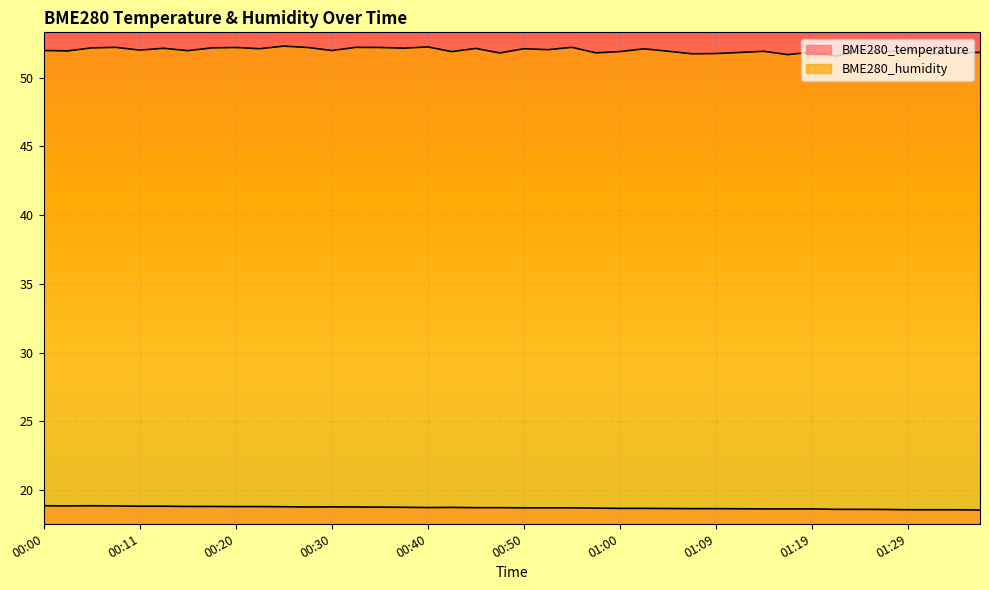

Reading left to right, list all the values displayed in this chart.

BME280_temperature: 18.9	18.9	18.9	18.9	18.8	18.8	18.8	18.8	18.8	18.8	18.8	18.8	18.8	18.8	18.8	18.8	18.7	18.8	18.7	18.7	18.7	18.7	18.7	18.7	18.7	18.7	18.7	18.7	18.7	18.6	18.6	18.6	18.6	18.6	18.6	18.6	18.6	18.6	18.6	18.6
BME280_humidity: 52.0	51.9	52.2	52.2	52.0	52.1	52.0	52.2	52.2	52.1	52.3	52.2	52.0	52.2	52.2	52.1	52.2	51.9	52.1	51.8	52.1	52.0	52.2	51.8	51.9	52.1	51.9	51.7	51.8	51.8	51.9	51.7	51.9	51.6	51.9	51.9	52.0	51.7	51.8	51.8